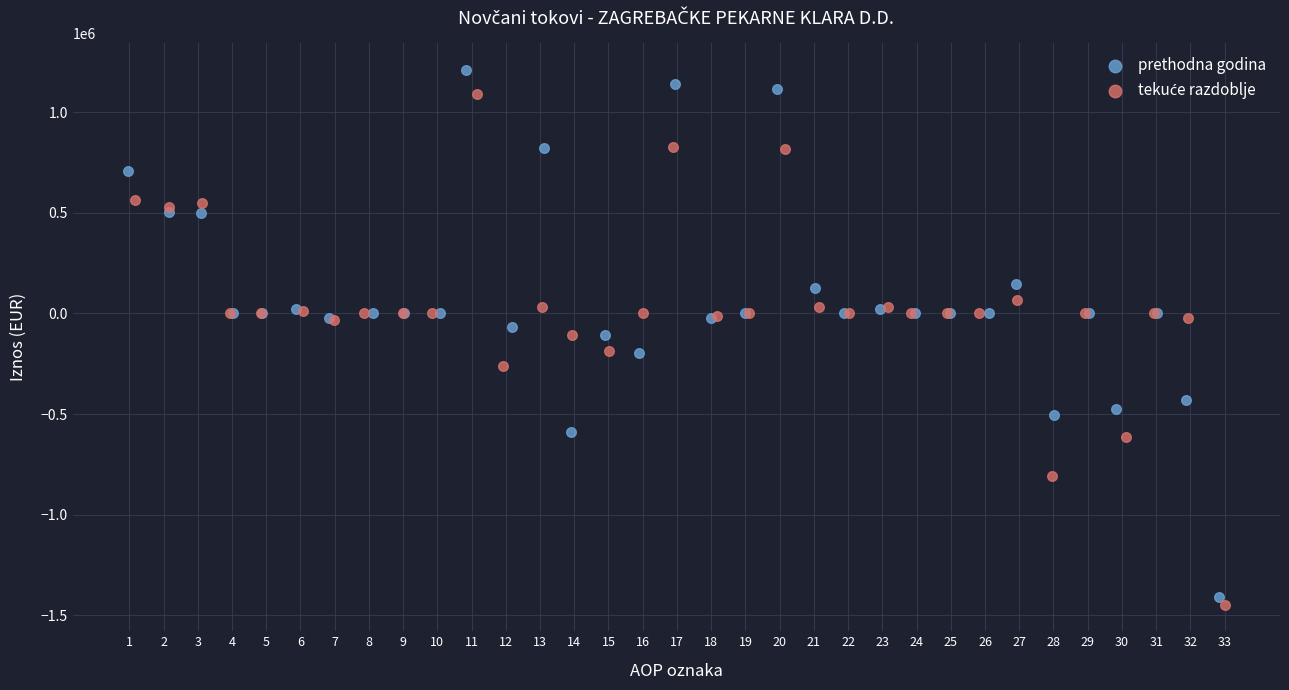

Which series has the widest spread of Y values?

prethodna godina